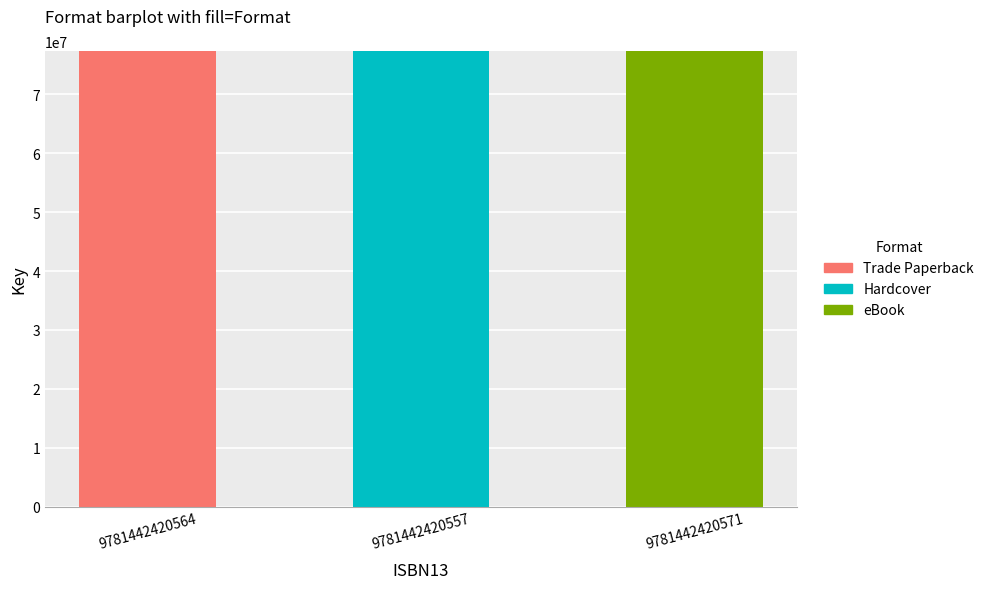

What is the total value across all series at 9781442420557?

77375461